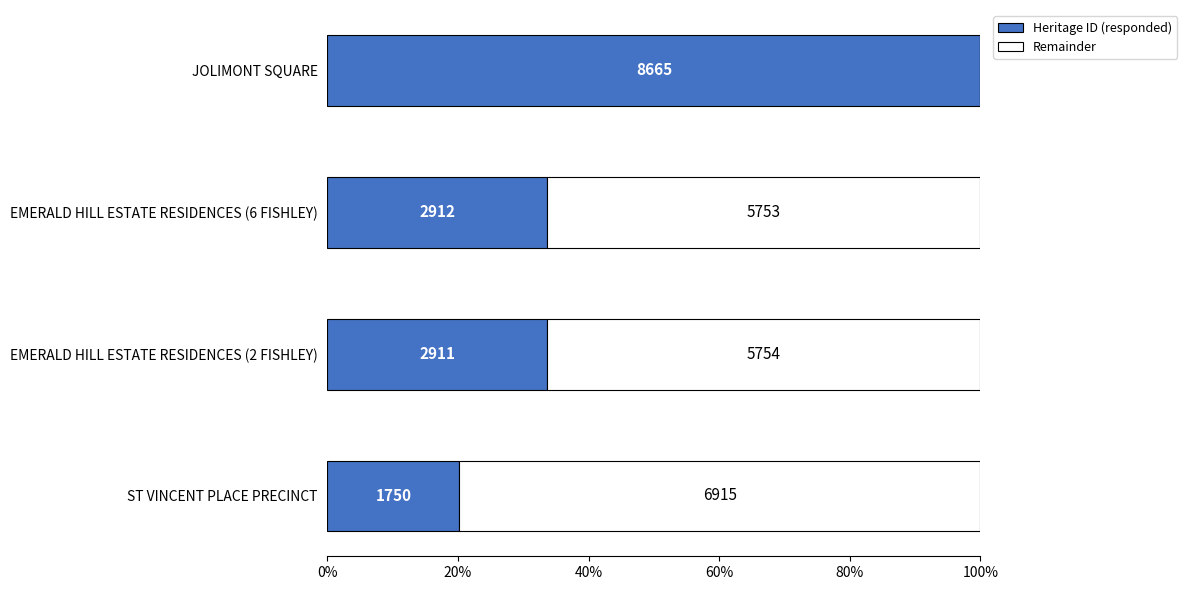

What is the average value of the Remainder series?

53.2